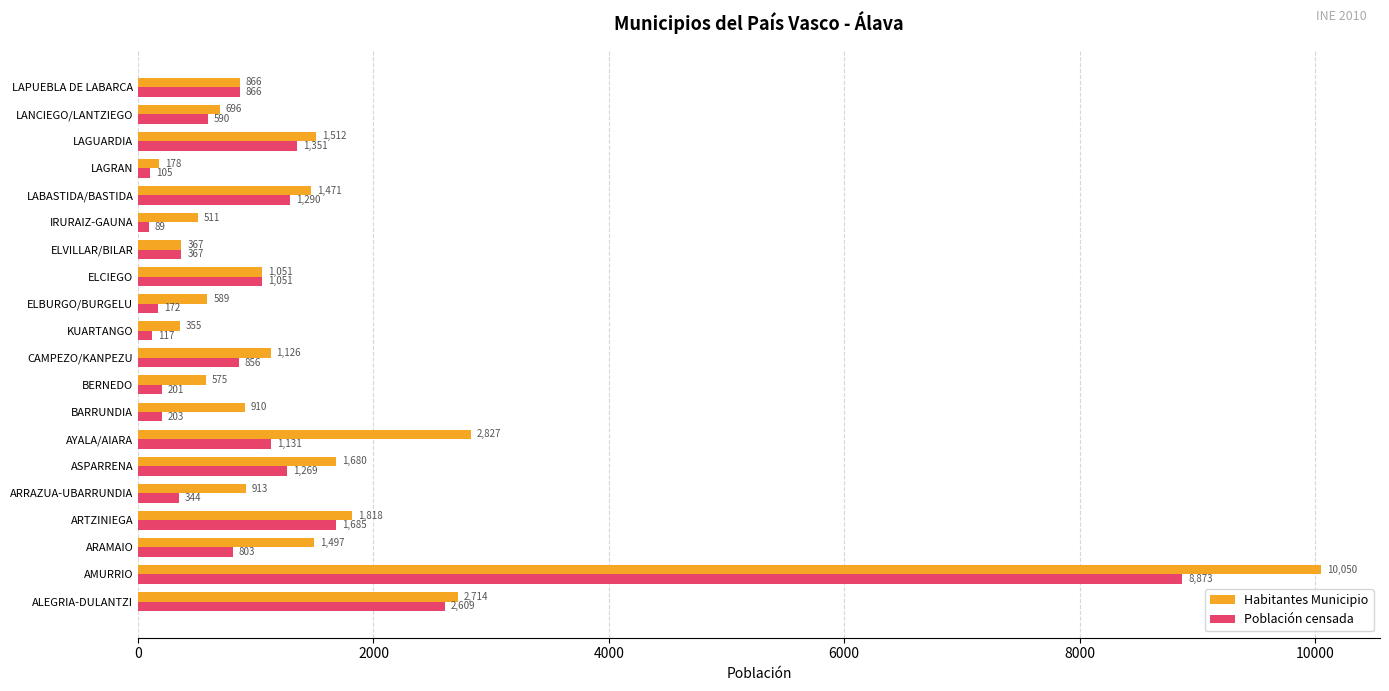

Between KUARTANGO and LANCIEGO/LANTZIEGO, which series saw the biggest shift?

Población censada